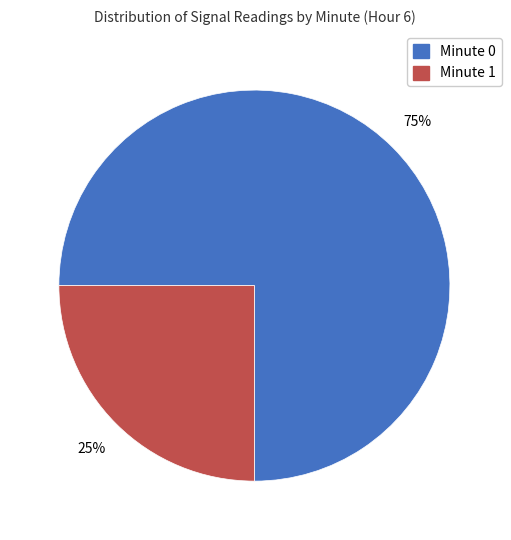

To the nearest percent, what percentage of the pie is Minute 1?

25%